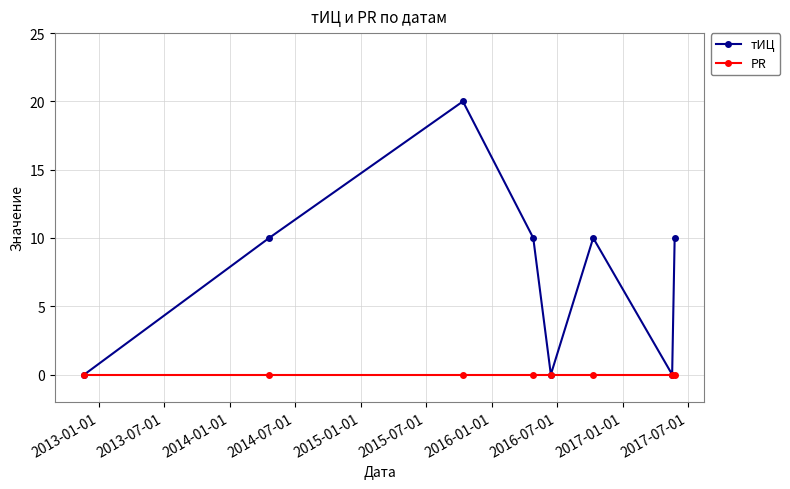

Which series has the largest range (max minus min)?

тИЦ